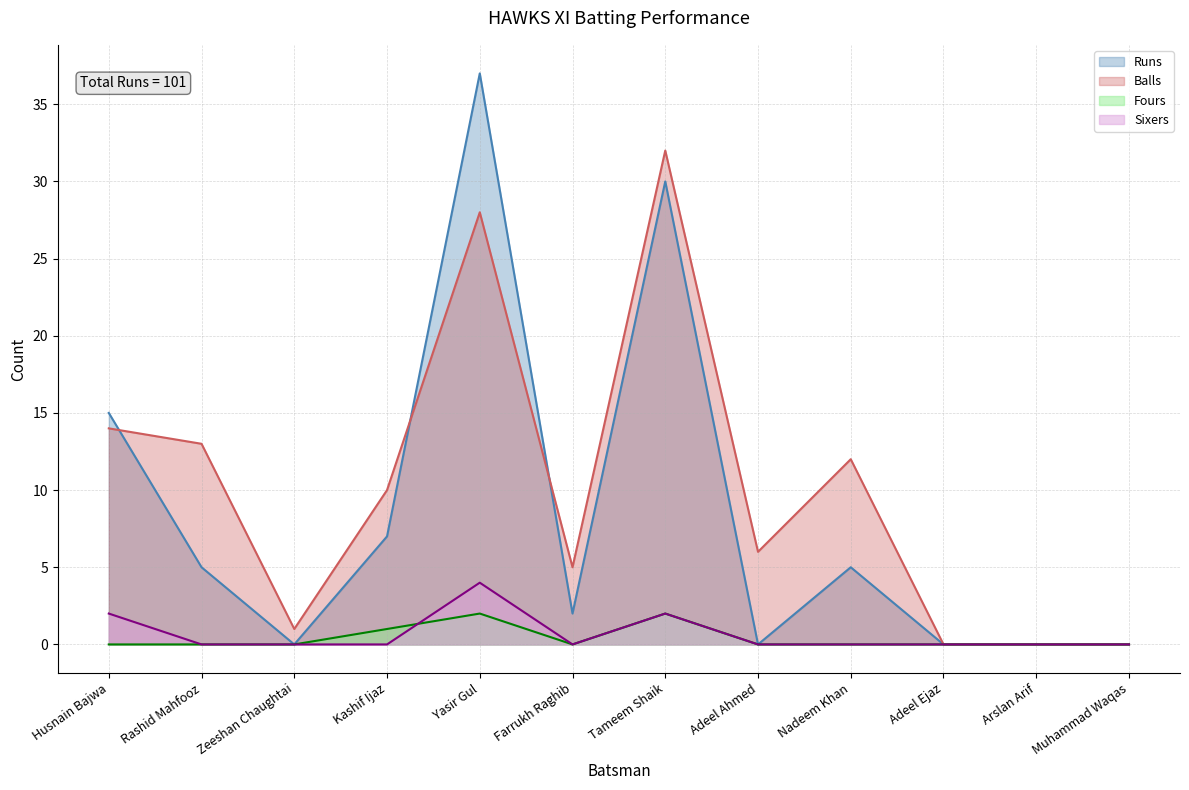

At Rashid Mahfooz, list the series in order from largest to smallest.

Balls, Runs, Fours, Sixers